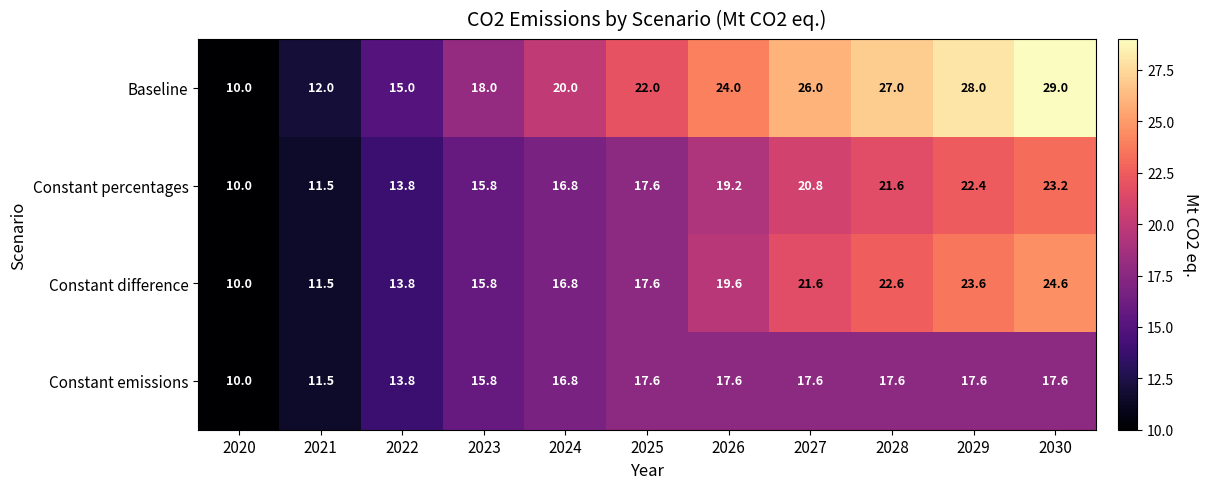

What value does the Constant percentages series have at 2029?

22.4